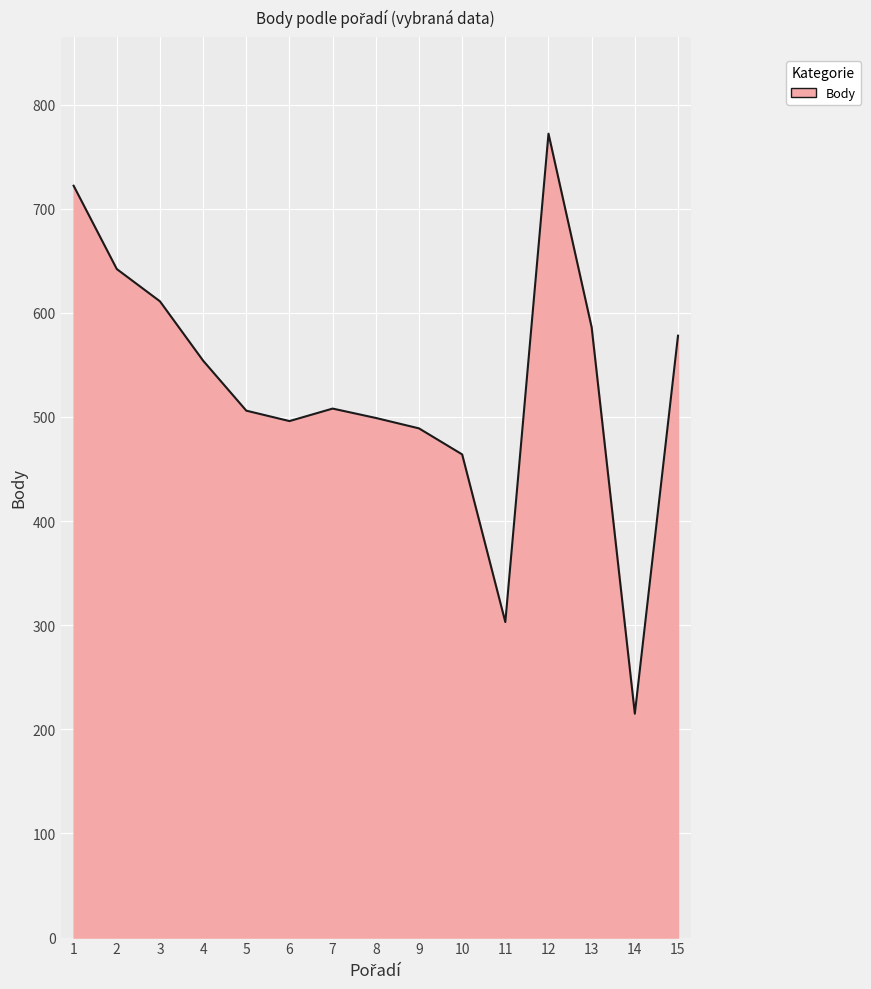

Is it true that the value at 3 is 611?

True